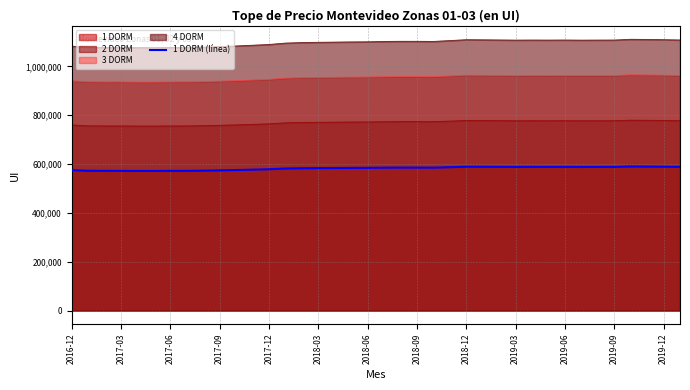

How many data points are less than 585199?

19